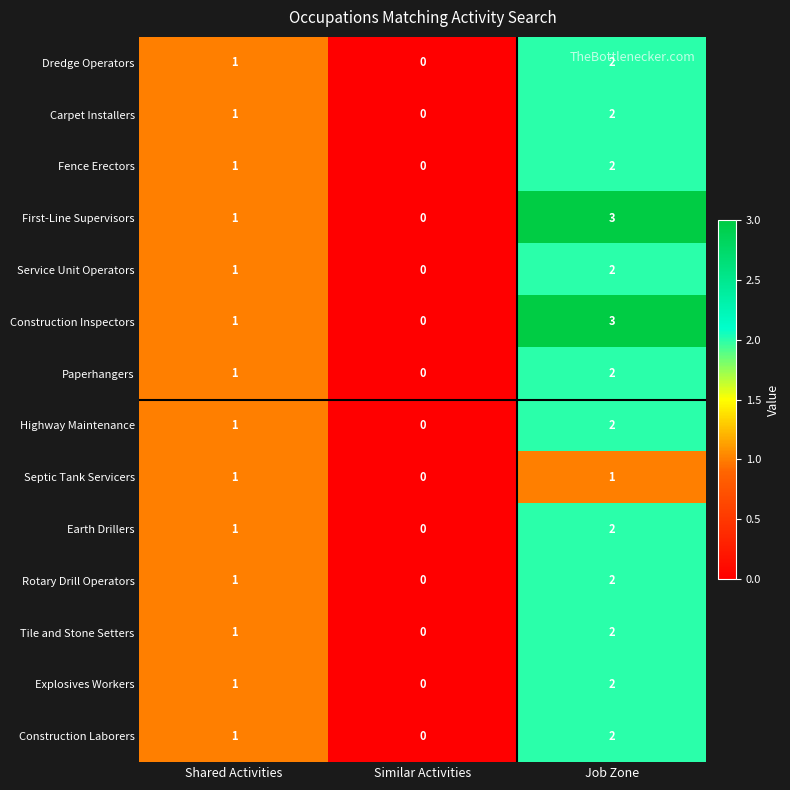

Count the number of categories in the chart.

3